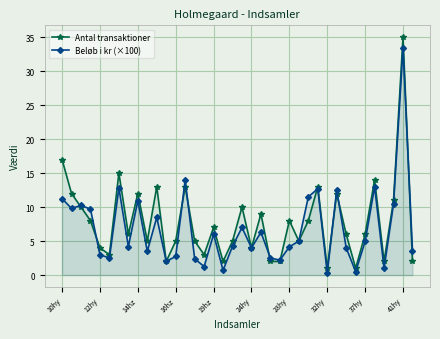

At how many categories does at least one series exceed 16?

2